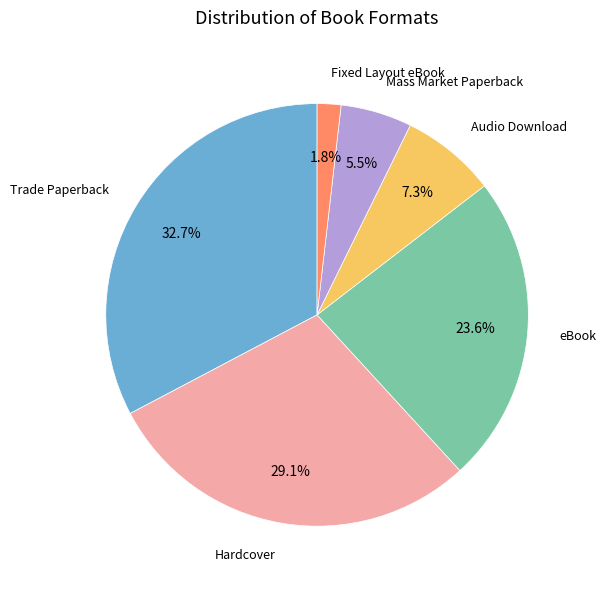

How many segments does this pie chart have?

6